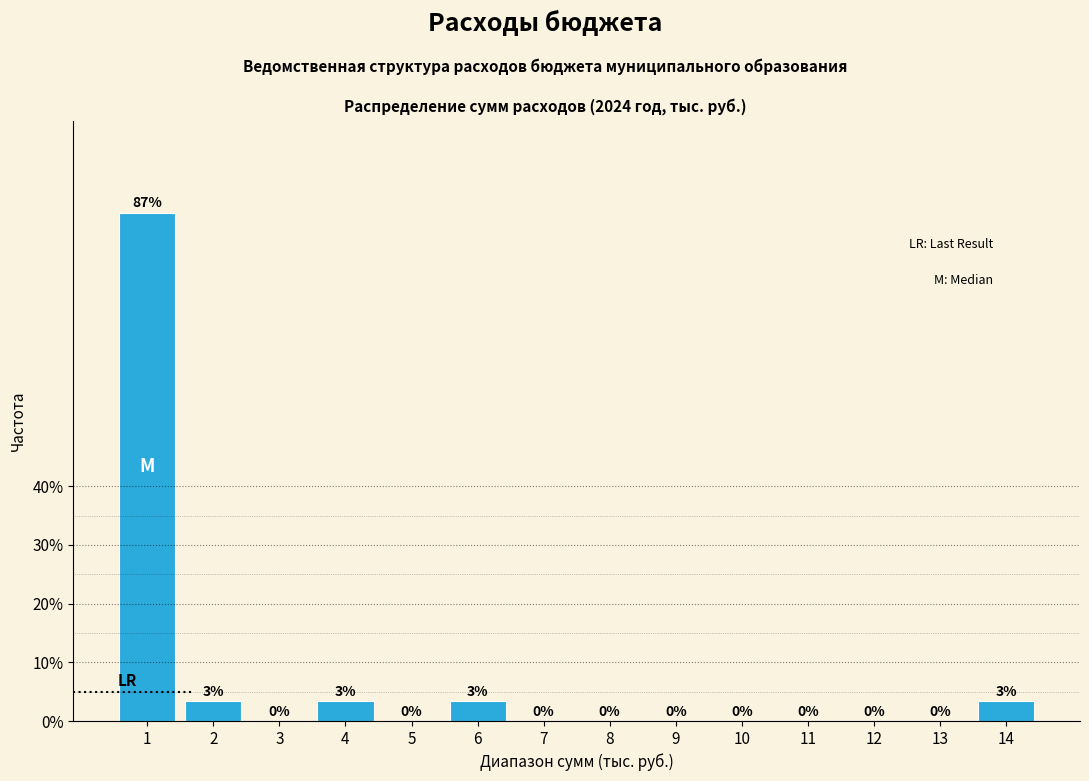

True or false: the data shows 56.0 at 9.

False